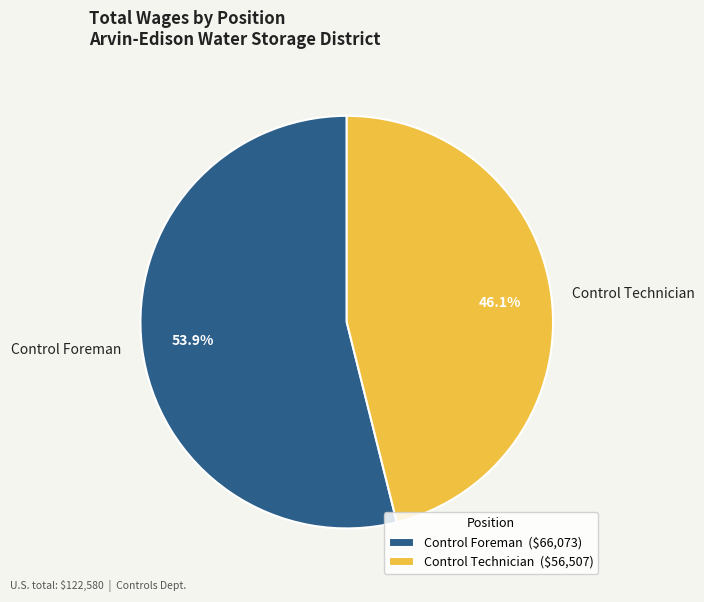

Combined, do Control Technician and Control Foreman account for over 50%?

Yes